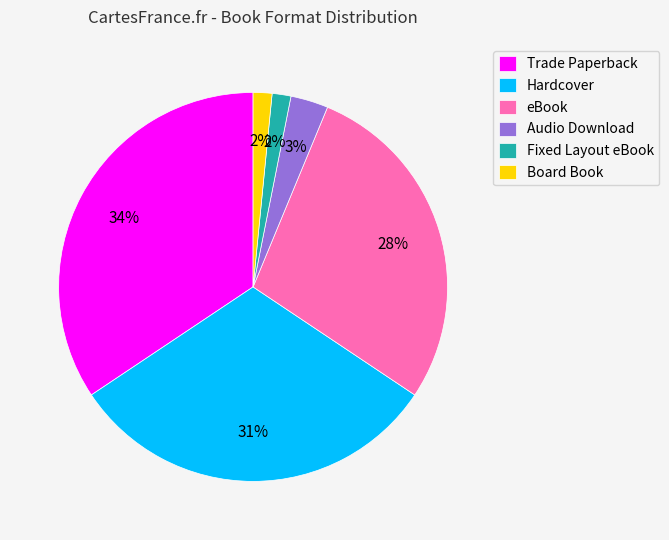

How many segments does this pie chart have?

6